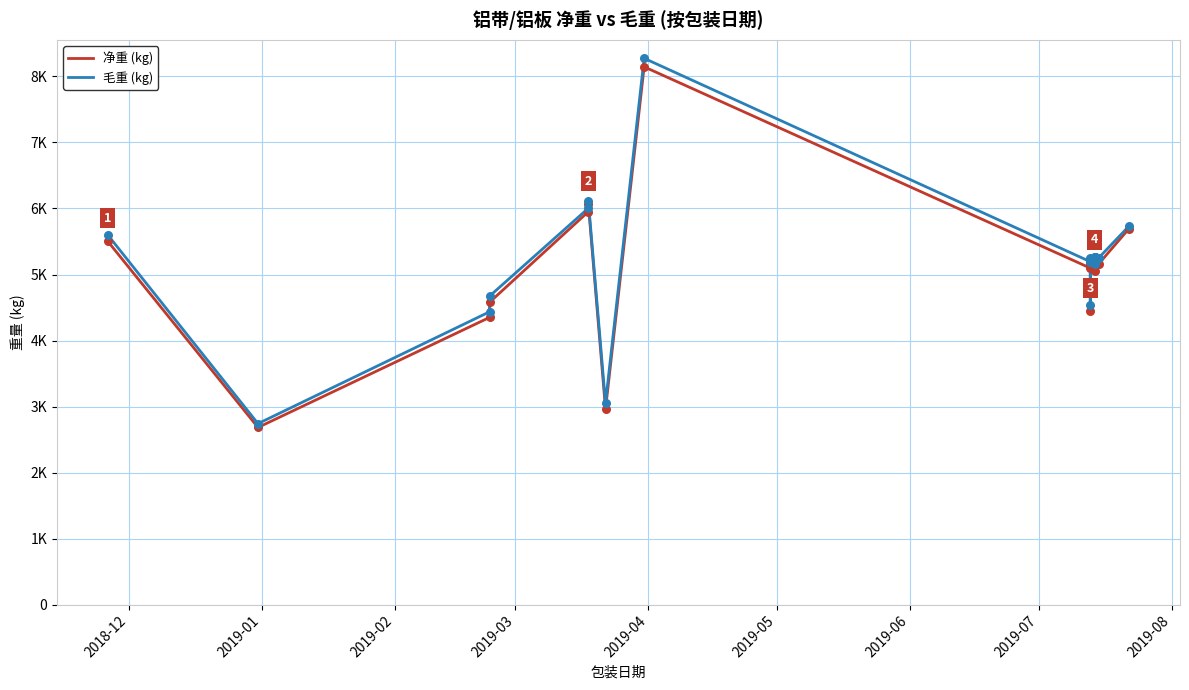

Which series has the largest total across all categories?

毛重 (kg)